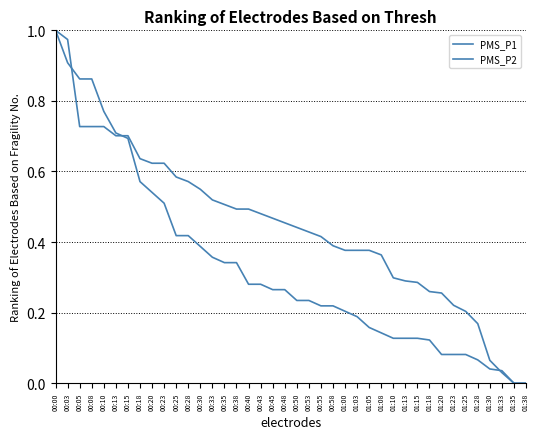

Does the chart have visible grid lines?

Yes